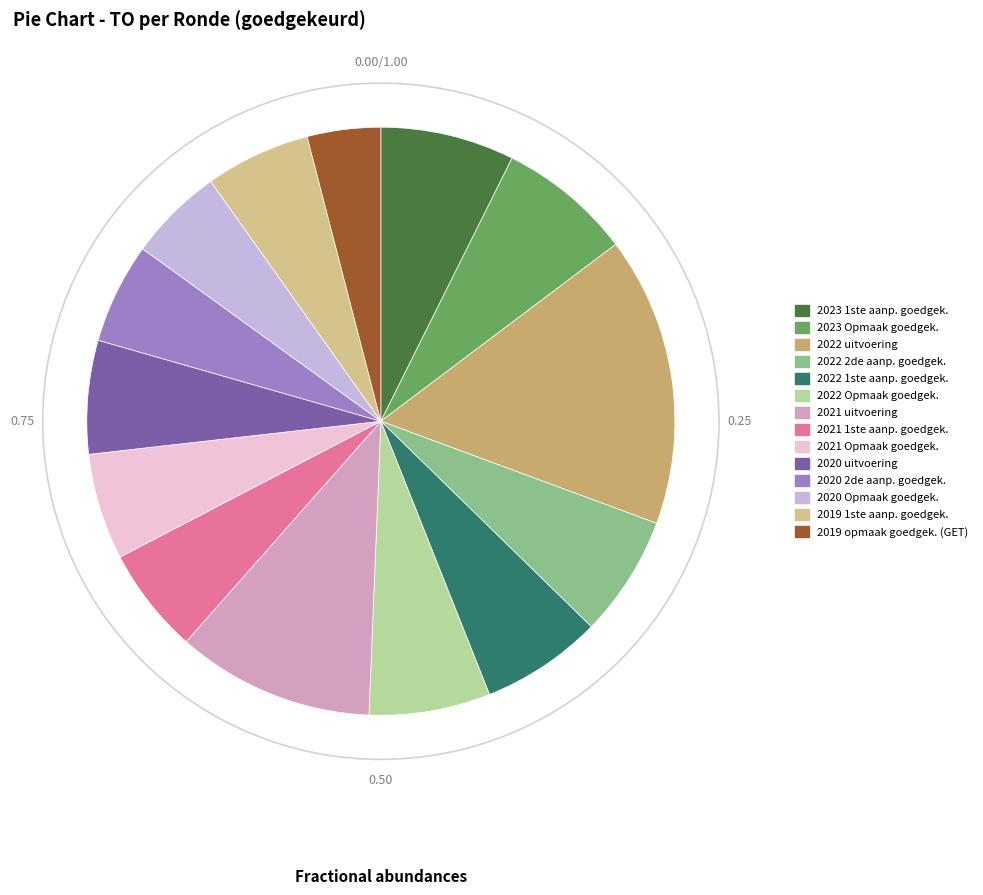

What is the smallest slice in the pie chart?

2019 opmaak goedgek. (GET)